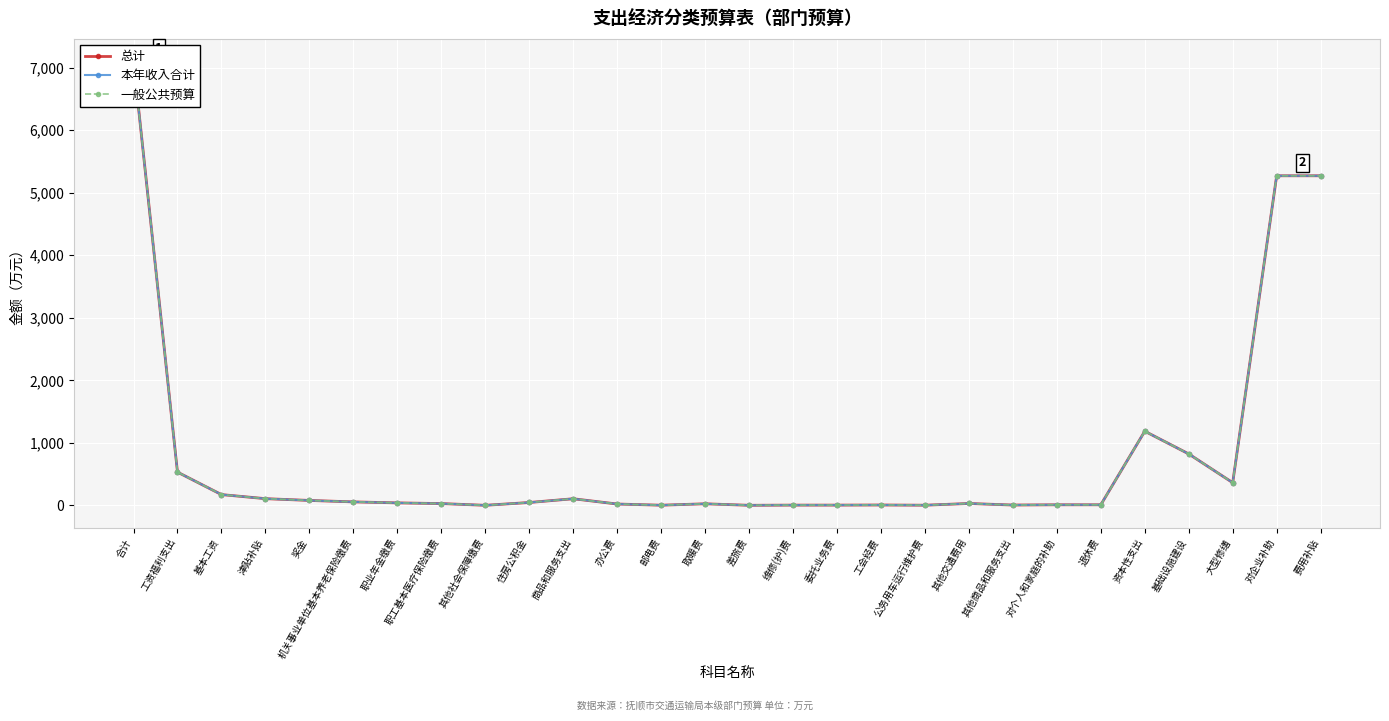

What is the average value of the 本年收入合计 series?

761.3